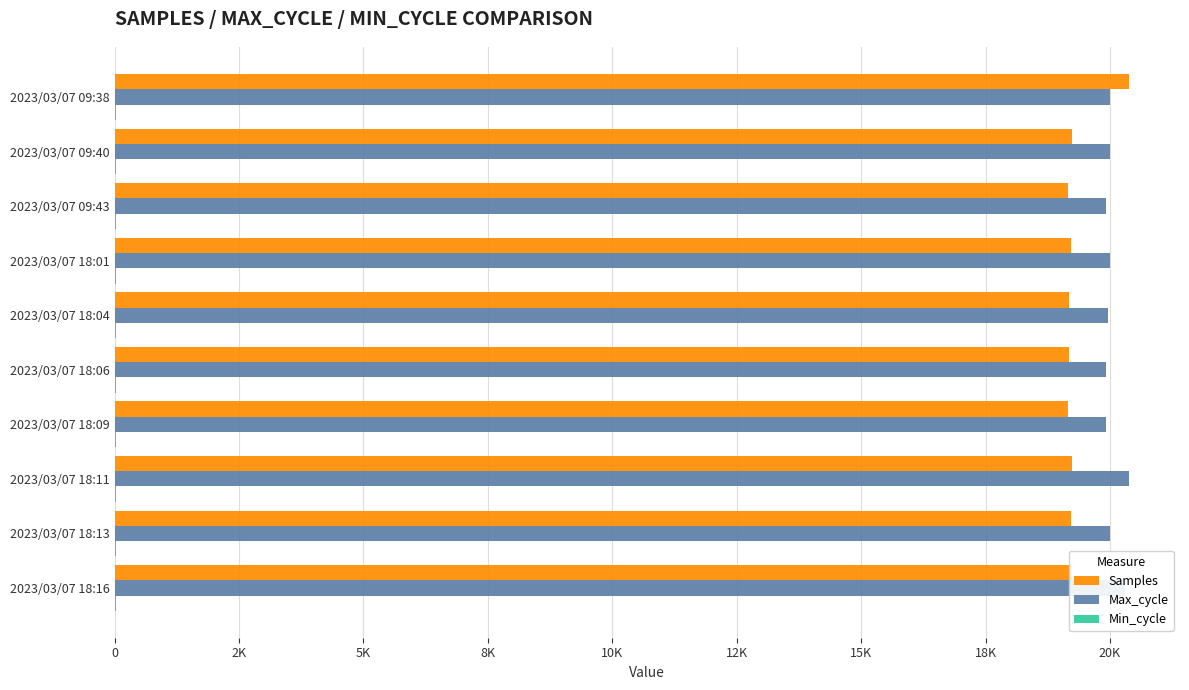

How many series are shown in this chart?

3